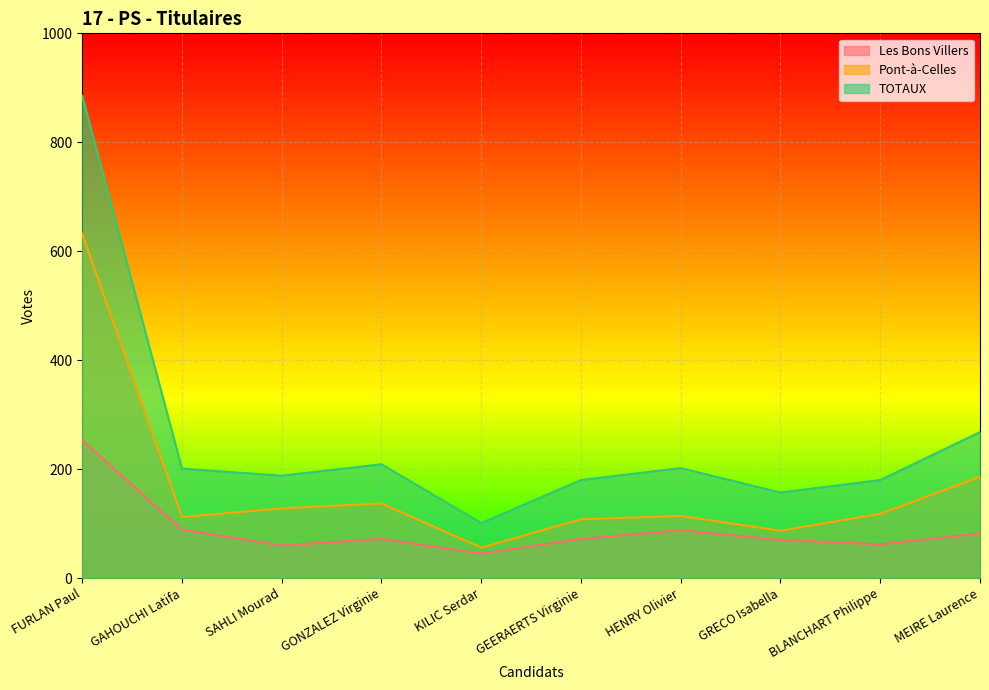

What is the label of the 2nd point from the right?

BLANCHART Philippe